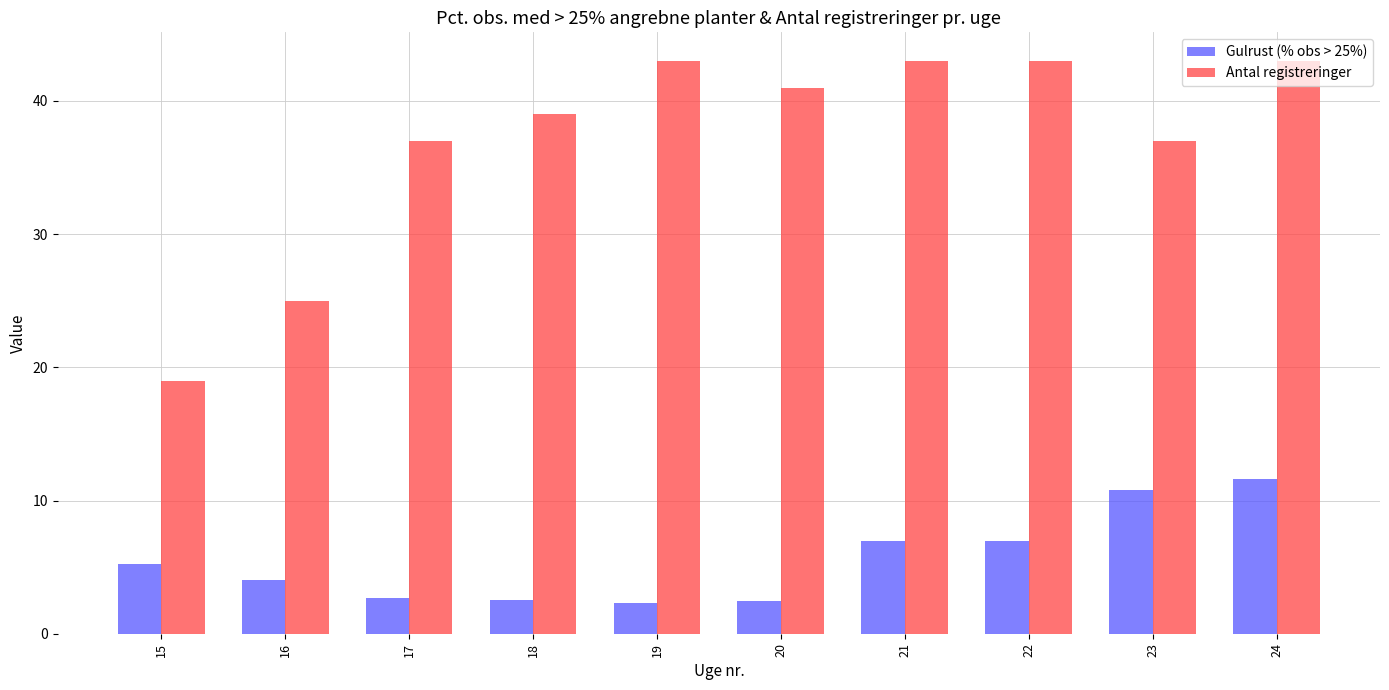

How many series are shown in this chart?

2